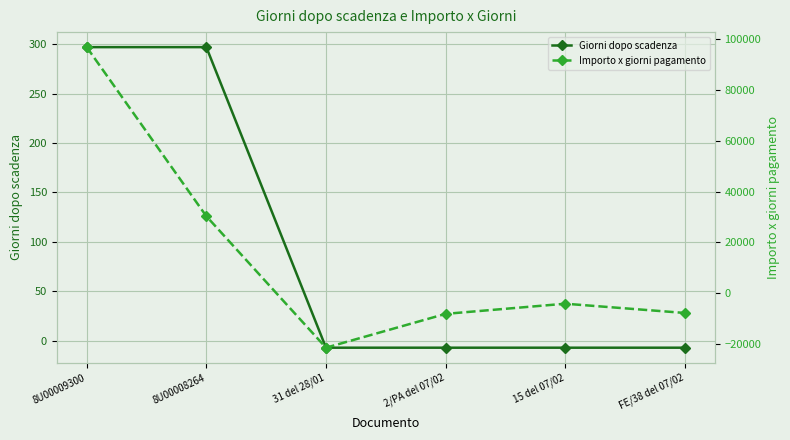

The value of Giorni dopo scadenza at 2/PA del 07/02 is -2.1. True or false?

False